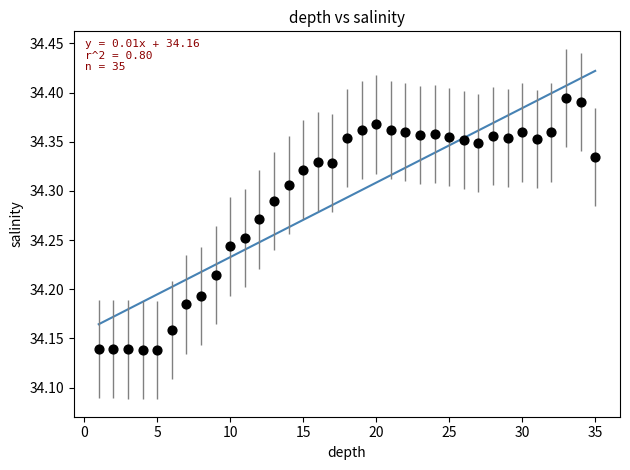

What is the range of Y values (max minus min)?

0.3